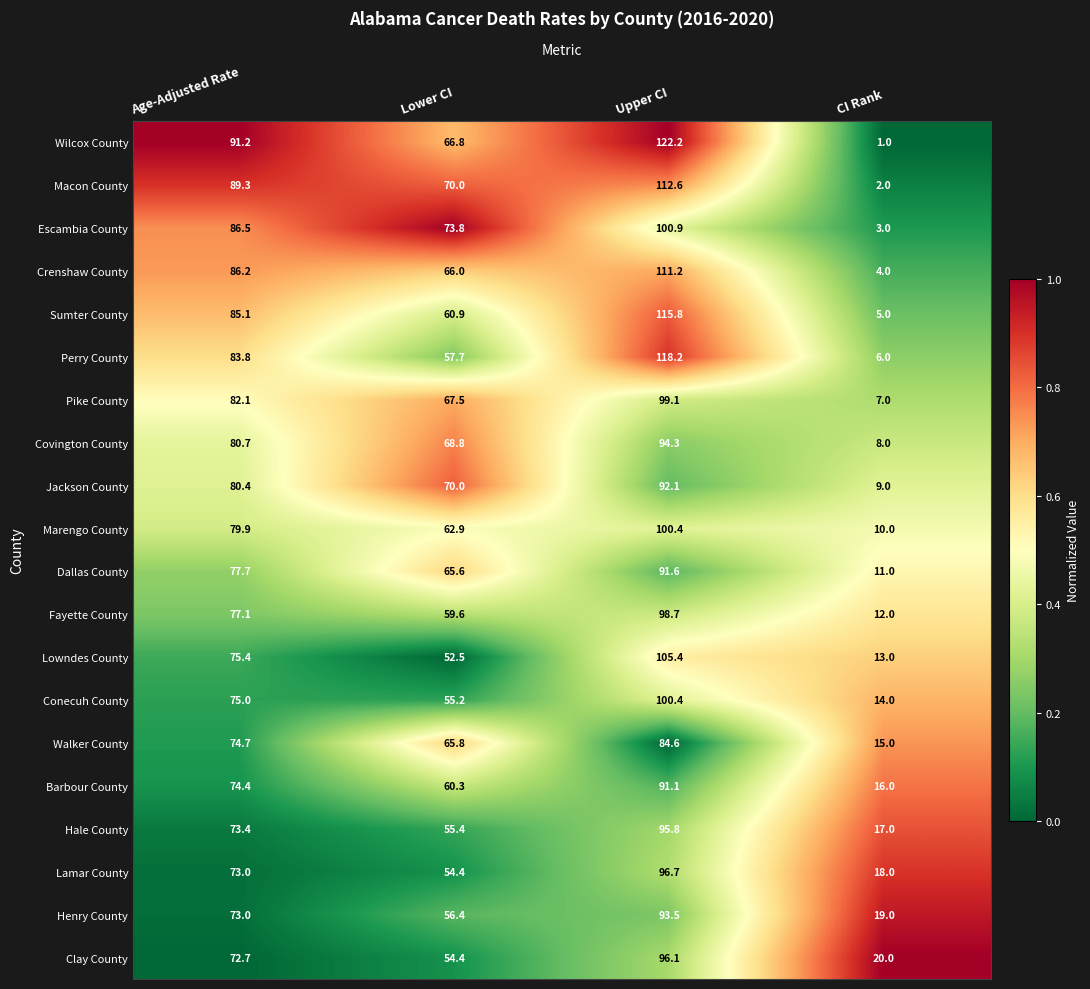

Rank the categories by Conecuh County value from highest to lowest.

Upper CI, Age-Adjusted Rate, Lower CI, CI Rank